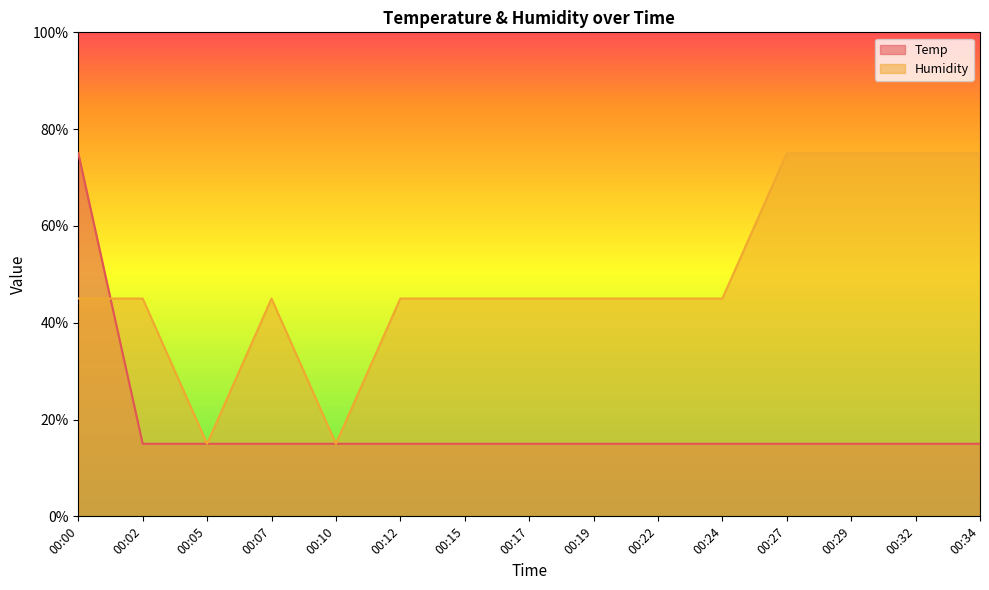

What is the difference between the highest and lowest values at 00:17?

30